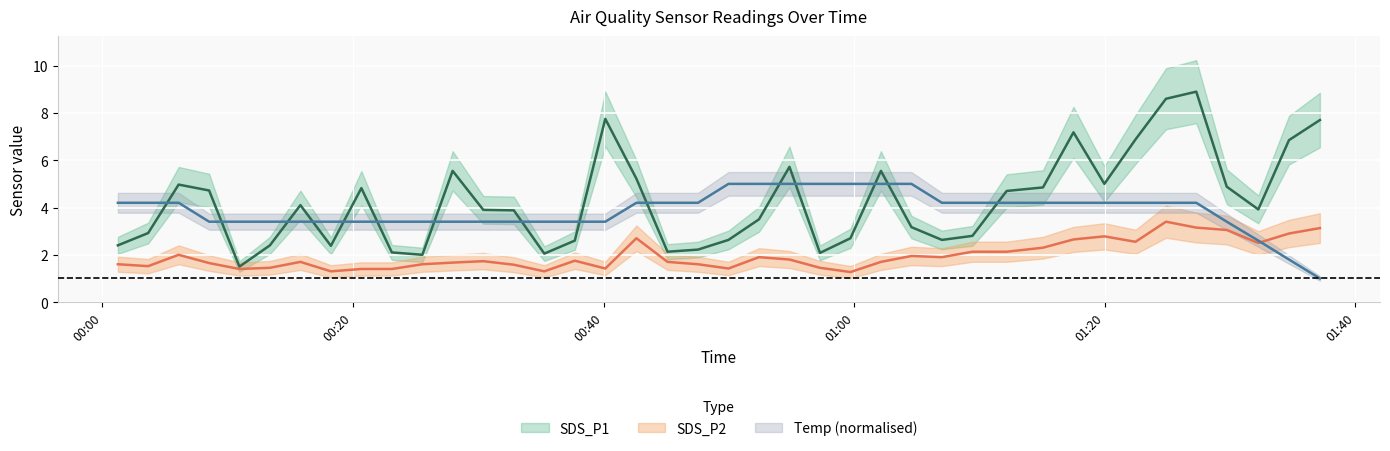

Reading left to right, transcribe all the data shown in this chart.

SDS_P1_center: 2023/08/26 00:01:14=2.4	2023/08/26 00:03:39=2.9	2023/08/26 00:06:05=5.0	2023/08/26 00:08:31=4.7	2023/08/26 00:10:56=1.5	2023/08/26 00:13:22=2.4	2023/08/26 00:15:48=4.1	2023/08/26 00:18:14=2.4	2023/08/26 00:20:40=4.8	2023/08/26 00:23:06=2.1	2023/08/26 00:25:32=2.0	2023/08/26 00:27:57=5.5	2023/08/26 00:30:24=3.9	2023/08/26 00:32:50=3.9	2023/08/26 00:35:16=2.0	2023/08/26 00:37:42=2.6	2023/08/26 00:40:08=7.8	2023/08/26 00:42:37=5.2	2023/08/26 00:45:06=2.1	2023/08/26 00:47:32=2.2	2023/08/26 00:49:58=2.6	2023/08/26 00:52:24=3.5	2023/08/26 00:54:50=5.7	2023/08/26 00:57:16=2.1	2023/08/26 00:59:42=2.7	2023/08/26 01:02:08=5.5	2023/08/26 01:04:34=3.2	2023/08/26 01:07:00=2.6	2023/08/26 01:09:26=2.8	2023/08/26 01:12:10=4.7	2023/08/26 01:15:04=4.8	2023/08/26 01:17:30=7.2	2023/08/26 01:19:58=5.0	2023/08/26 01:22:27=6.9	2023/08/26 01:24:53=8.6	2023/08/26 01:27:18=8.9	2023/08/26 01:29:44=4.9	2023/08/26 01:32:15=3.9	2023/08/26 01:34:42=6.8	2023/08/26 01:37:10=7.7
SDS_P2_center: 2023/08/26 00:01:14=1.6	2023/08/26 00:03:39=1.5	2023/08/26 00:06:05=2.0	2023/08/26 00:08:31=1.6	2023/08/26 00:10:56=1.4	2023/08/26 00:13:22=1.4	2023/08/26 00:15:48=1.7	2023/08/26 00:18:14=1.3	2023/08/26 00:20:40=1.4	2023/08/26 00:23:06=1.4	2023/08/26 00:25:32=1.6	2023/08/26 00:27:57=1.7	2023/08/26 00:30:24=1.7	2023/08/26 00:32:50=1.6	2023/08/26 00:35:16=1.3	2023/08/26 00:37:42=1.8	2023/08/26 00:40:08=1.4	2023/08/26 00:42:37=2.7	2023/08/26 00:45:06=1.7	2023/08/26 00:47:32=1.6	2023/08/26 00:49:58=1.4	2023/08/26 00:52:24=1.9	2023/08/26 00:54:50=1.8	2023/08/26 00:57:16=1.4	2023/08/26 00:59:42=1.3	2023/08/26 01:02:08=1.7	2023/08/26 01:04:34=1.9	2023/08/26 01:07:00=1.9	2023/08/26 01:09:26=2.1	2023/08/26 01:12:10=2.1	2023/08/26 01:15:04=2.3	2023/08/26 01:17:30=2.6	2023/08/26 01:19:58=2.8	2023/08/26 01:22:27=2.5	2023/08/26 01:24:53=3.4	2023/08/26 01:27:18=3.1	2023/08/26 01:29:44=3.0	2023/08/26 01:32:15=2.5	2023/08/26 01:34:42=2.9	2023/08/26 01:37:10=3.1
Temp_center: 2023/08/26 00:01:14=4.2	2023/08/26 00:03:39=4.2	2023/08/26 00:06:05=4.2	2023/08/26 00:08:31=3.4	2023/08/26 00:10:56=3.4	2023/08/26 00:13:22=3.4	2023/08/26 00:15:48=3.4	2023/08/26 00:18:14=3.4	2023/08/26 00:20:40=3.4	2023/08/26 00:23:06=3.4	2023/08/26 00:25:32=3.4	2023/08/26 00:27:57=3.4	2023/08/26 00:30:24=3.4	2023/08/26 00:32:50=3.4	2023/08/26 00:35:16=3.4	2023/08/26 00:37:42=3.4	2023/08/26 00:40:08=3.4	2023/08/26 00:42:37=4.2	2023/08/26 00:45:06=4.2	2023/08/26 00:47:32=4.2	2023/08/26 00:49:58=5.0	2023/08/26 00:52:24=5.0	2023/08/26 00:54:50=5.0	2023/08/26 00:57:16=5.0	2023/08/26 00:59:42=5.0	2023/08/26 01:02:08=5.0	2023/08/26 01:04:34=5.0	2023/08/26 01:07:00=4.2	2023/08/26 01:09:26=4.2	2023/08/26 01:12:10=4.2	2023/08/26 01:15:04=4.2	2023/08/26 01:17:30=4.2	2023/08/26 01:19:58=4.2	2023/08/26 01:22:27=4.2	2023/08/26 01:24:53=4.2	2023/08/26 01:27:18=4.2	2023/08/26 01:29:44=3.4	2023/08/26 01:32:15=2.6	2023/08/26 01:34:42=1.8	2023/08/26 01:37:10=1.0